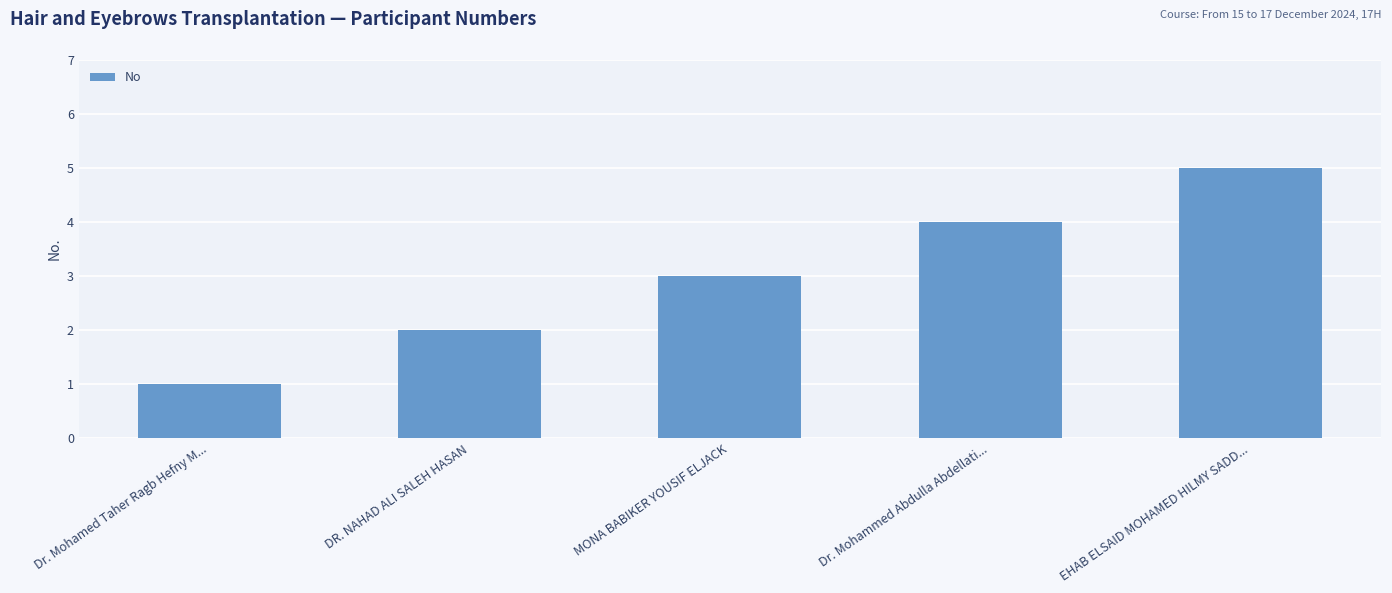

Read the value at EHAB ELSAID MOHAMED HILMY SADD....

5